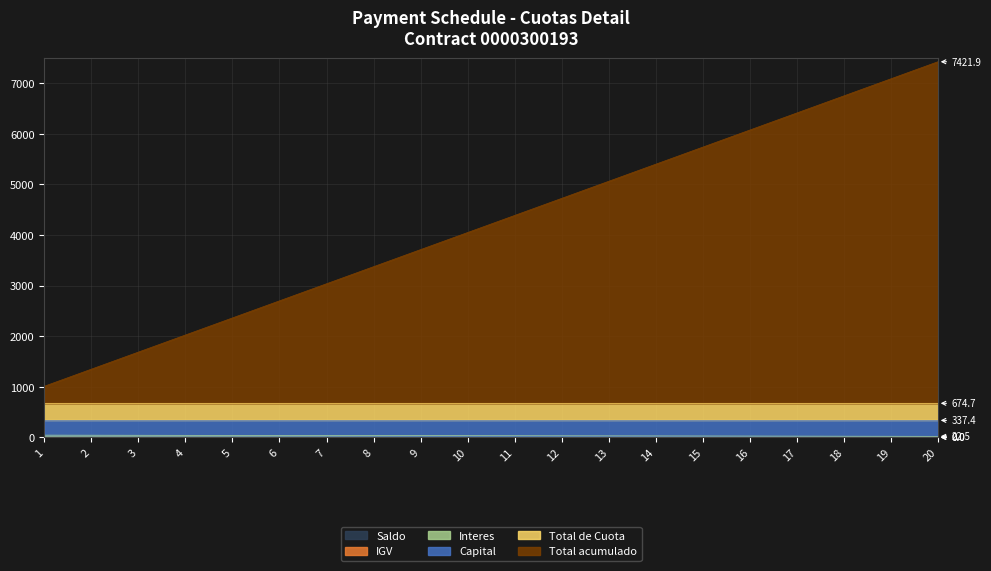

How many data points in Capital are less than 303?

10